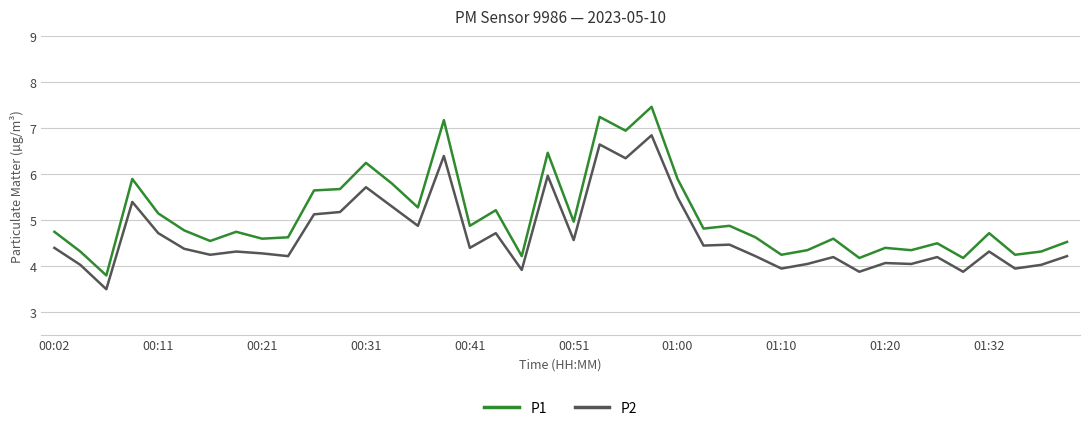

Rank the series by their average value, from lowest to highest.

P2, P1